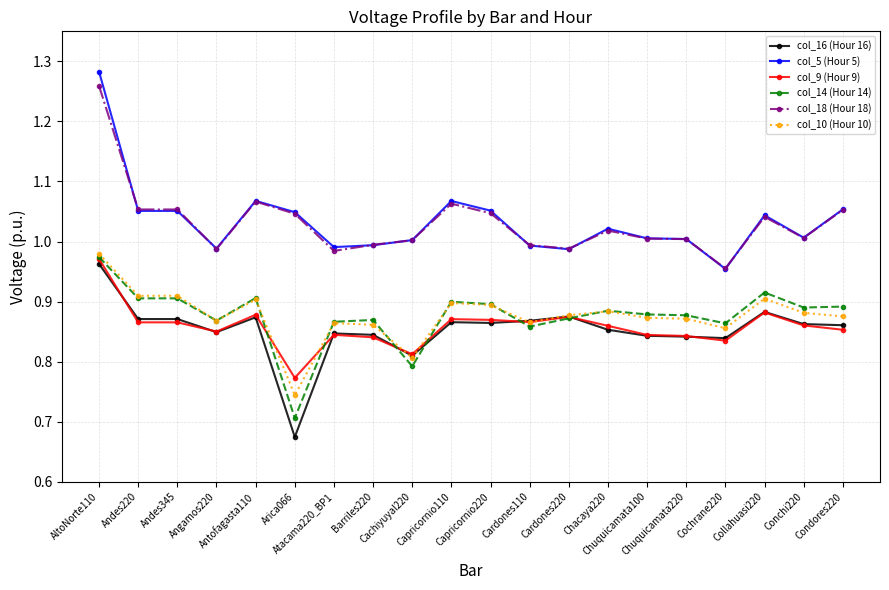

The col_18 (Hour 18) series shows 0.4 at Chuquicamata100. True or false?

False